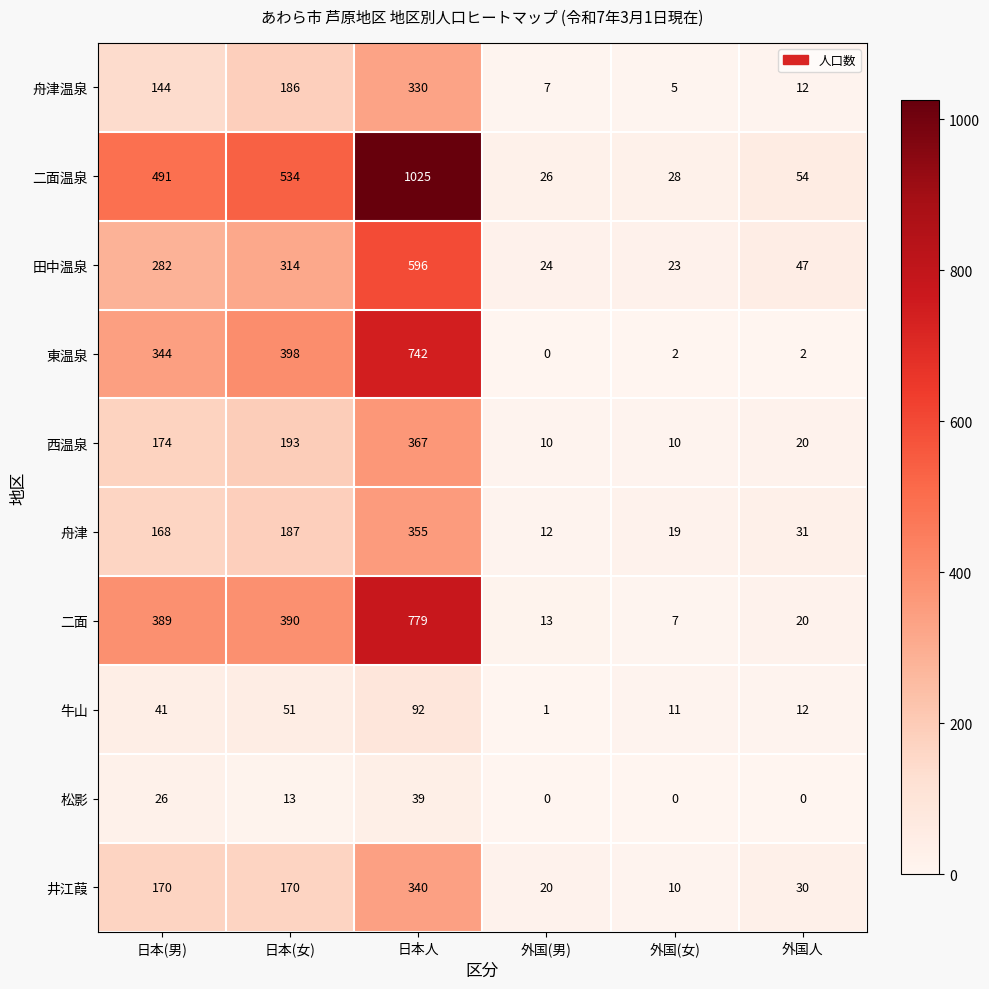

What is the difference between the second highest and minimum values in the 牛山 series?

50